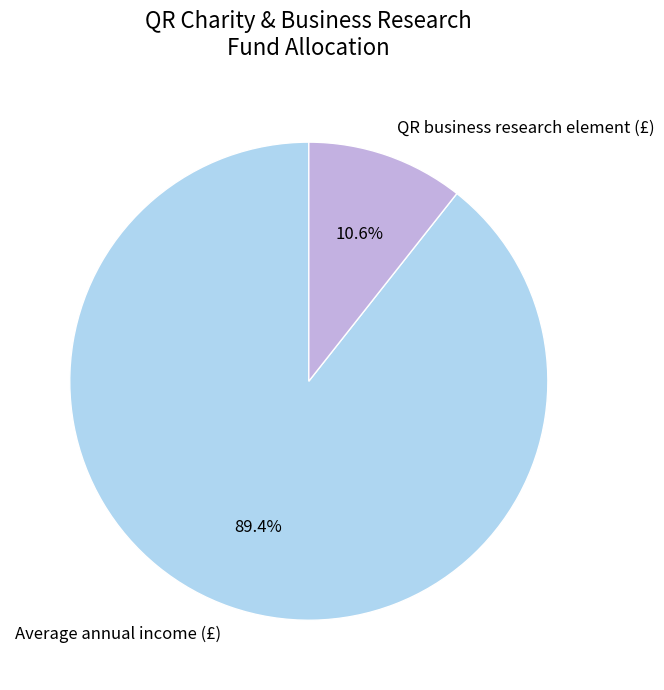

Approximately how many times larger is the value at Average annual income (£) compared to QR business research element (£)?

8.4